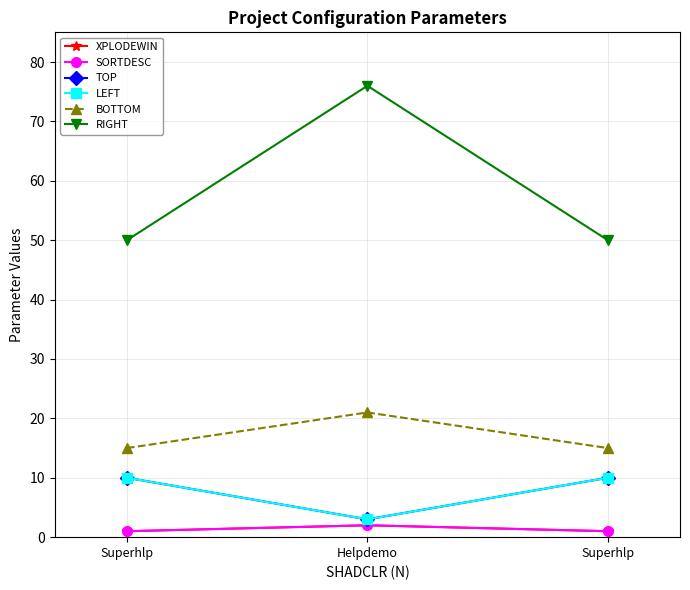

List the labels in order of XPLODEWIN value, smallest first.

Superhlp, Superhlp, Helpdemo